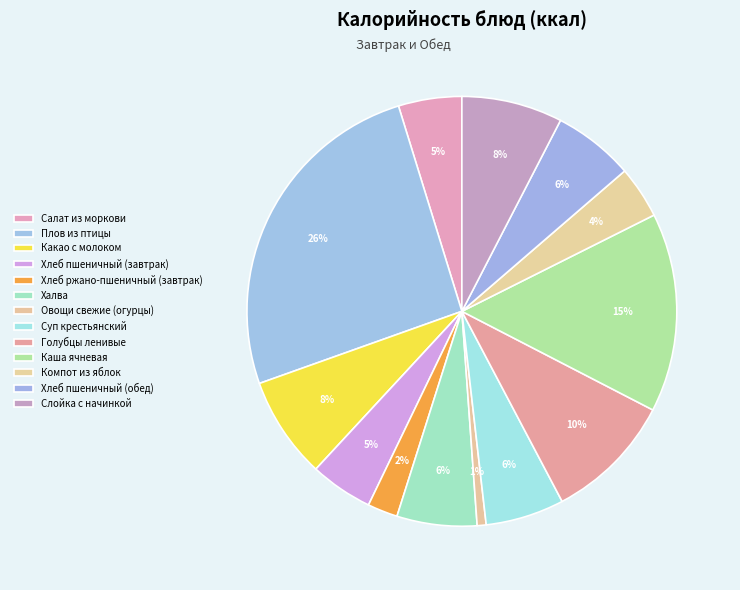

To the nearest percent, what portion does Компот из яблок represent?

4%